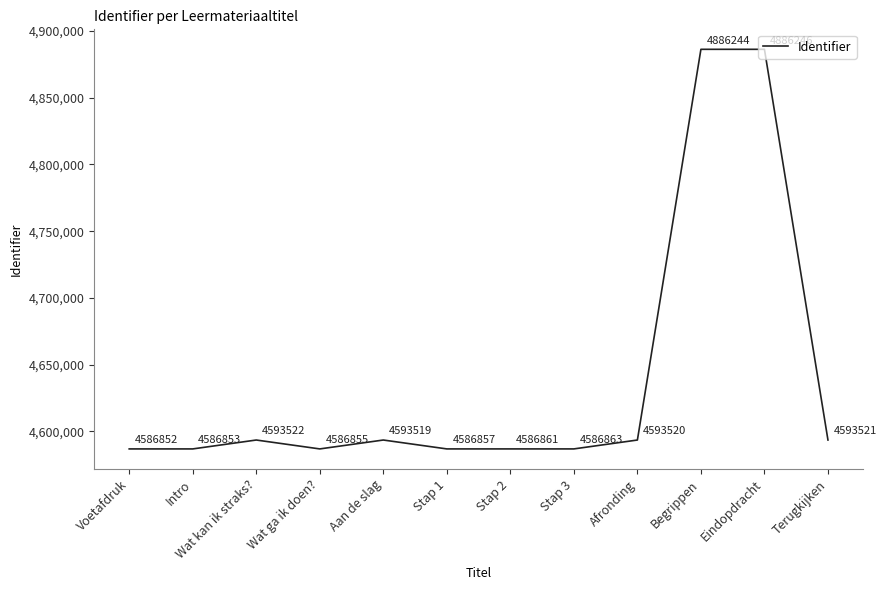

What is the maximum value shown in the chart?

4886246